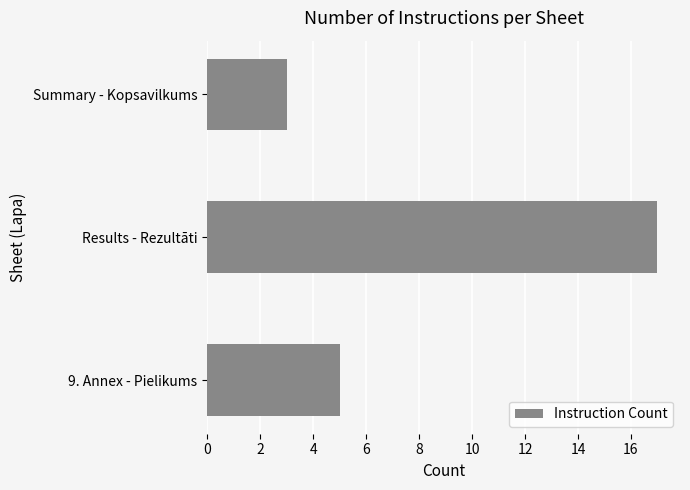

At which category does the chart reach its minimum across all series?

Summary - Kopsavilkums